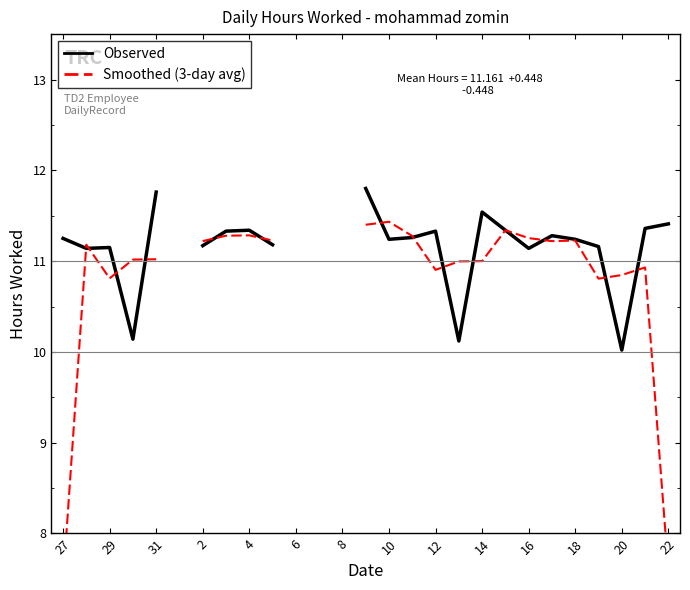

What is the lowest value of the Smoothed (3-day avg) series?

7.5